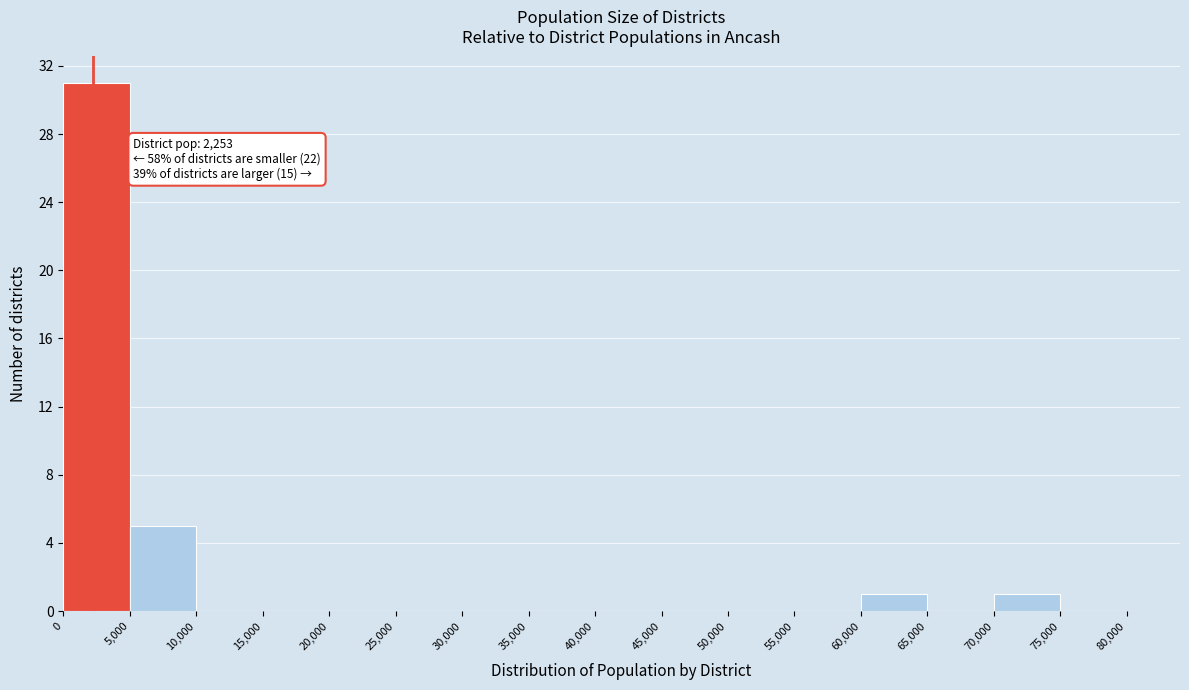

Over which range of the x-axis is the bar tallest?

0 to 5,000